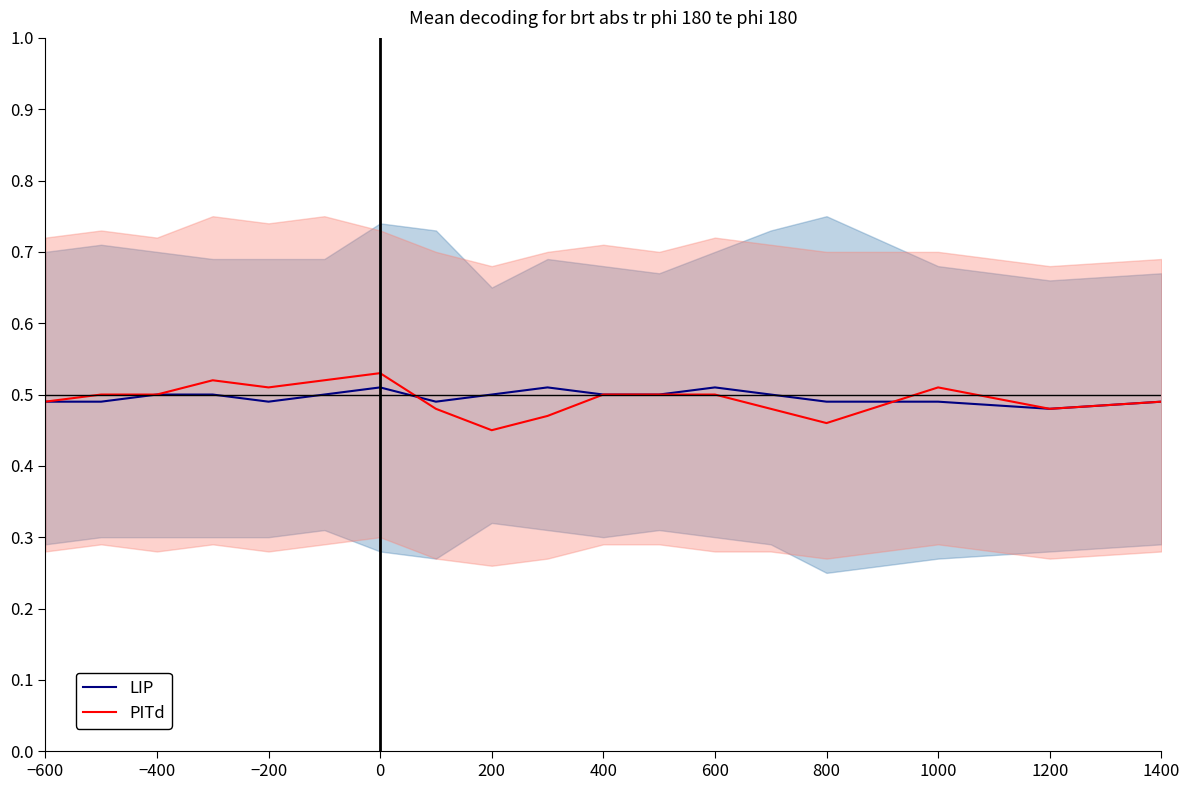

At how many categories does at least one series exceed 0?

18